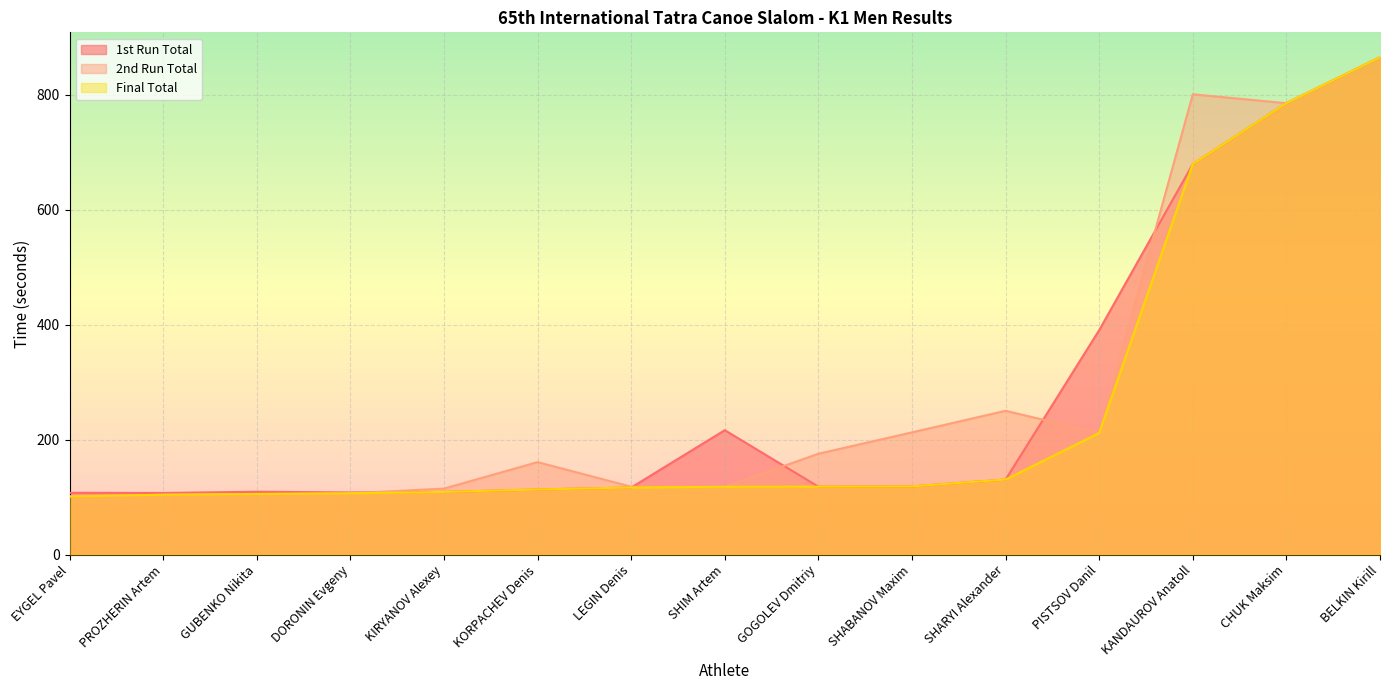

True or false: Final Total has more than 0 points higher than both neighbors.

False